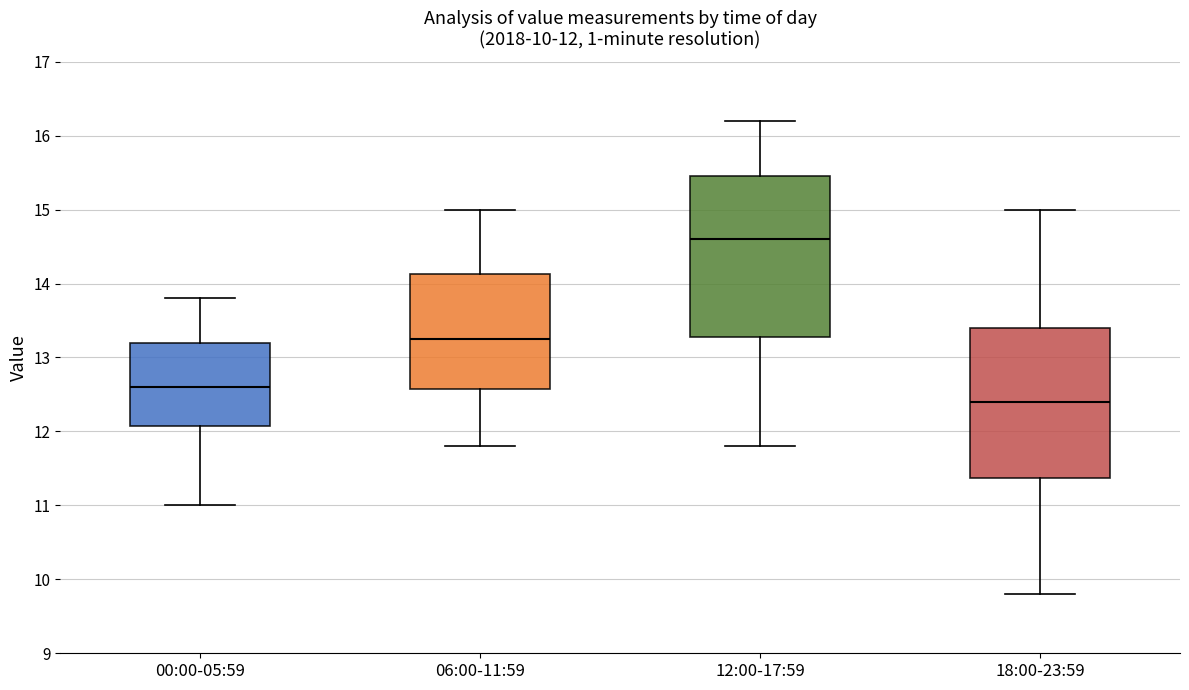

Which box's median line is the lowest?

18:00-23:59